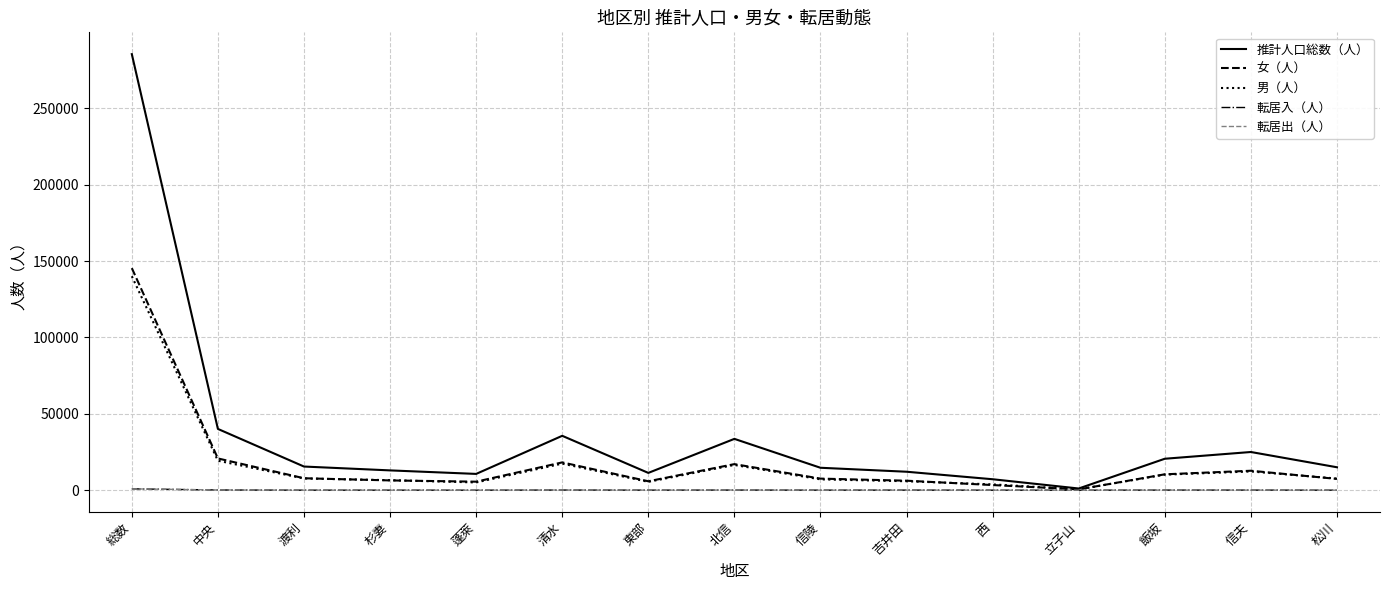

Which series changed the most between 総数 and 清水?

推計人口総数（人）